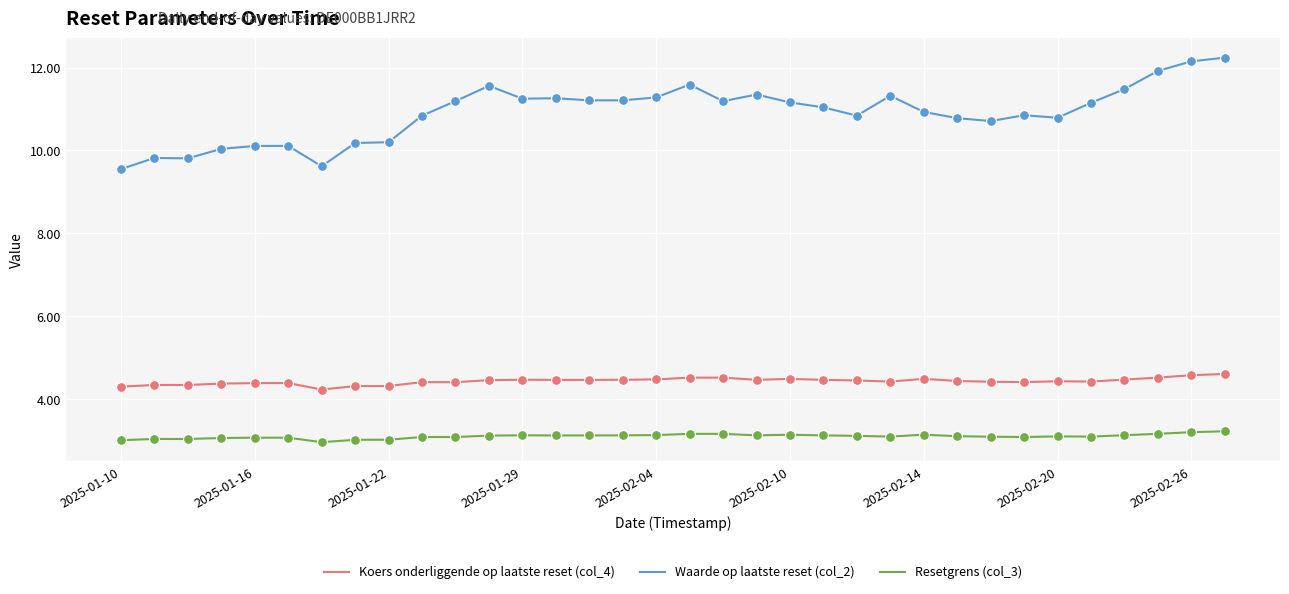

Which series has the largest range (max minus min)?

Waarde op laatste reset (col_2)